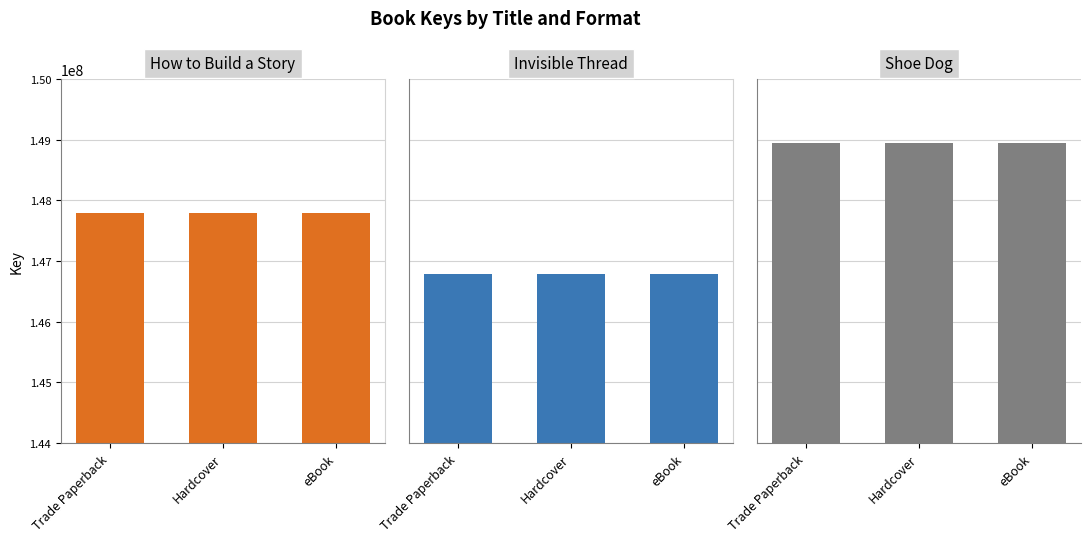

Reading left to right, transcribe all the data shown in this chart.

How to Build a Story: Trade Paperback=147785102	Hardcover=147785102	eBook=147785102
Invisible Thread: Trade Paperback=146785888	Hardcover=146785888	eBook=146785888
Shoe Dog: Trade Paperback=148939716	Hardcover=148939716	eBook=148939716